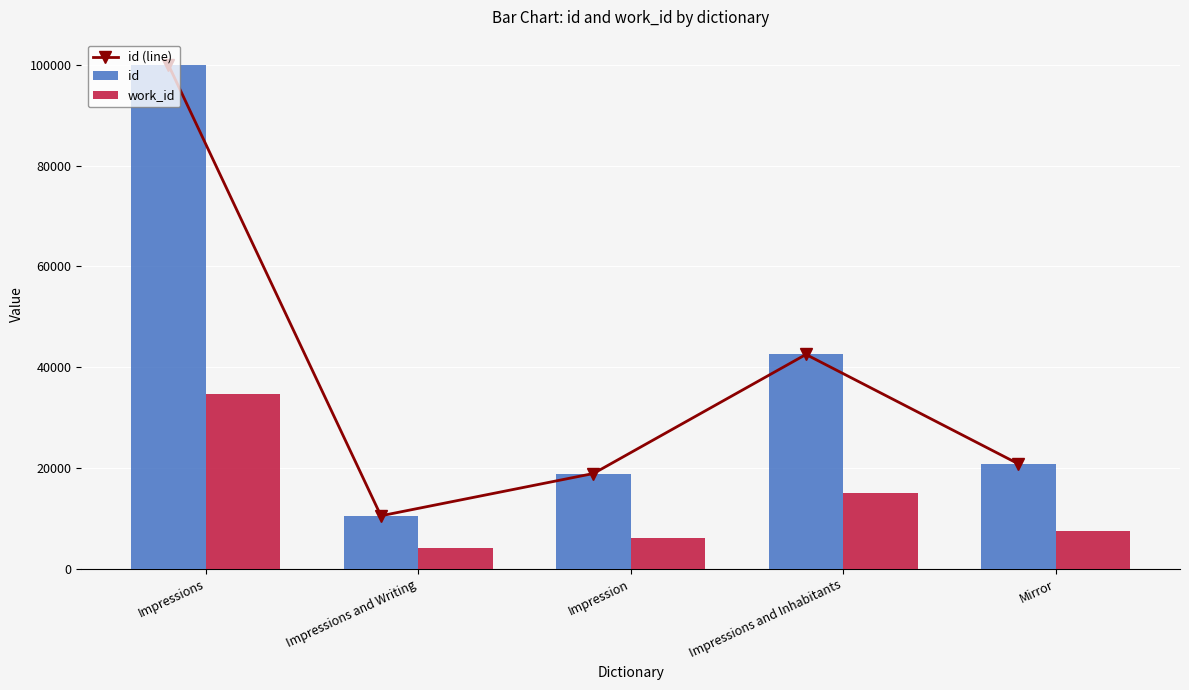

What is the label of the 5th bar from the left?

Mirror